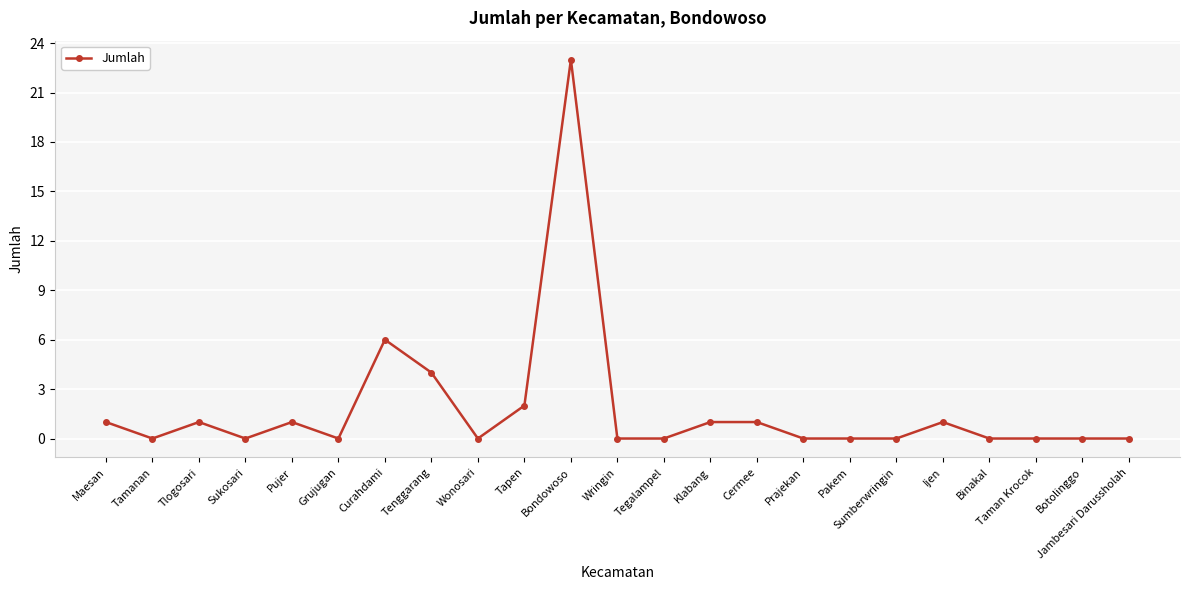

What is the greatest value displayed?

23